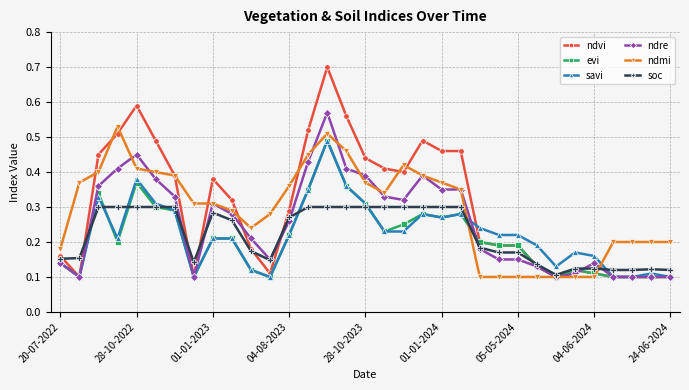

True or false: savi and ndmi cross at least once.

True